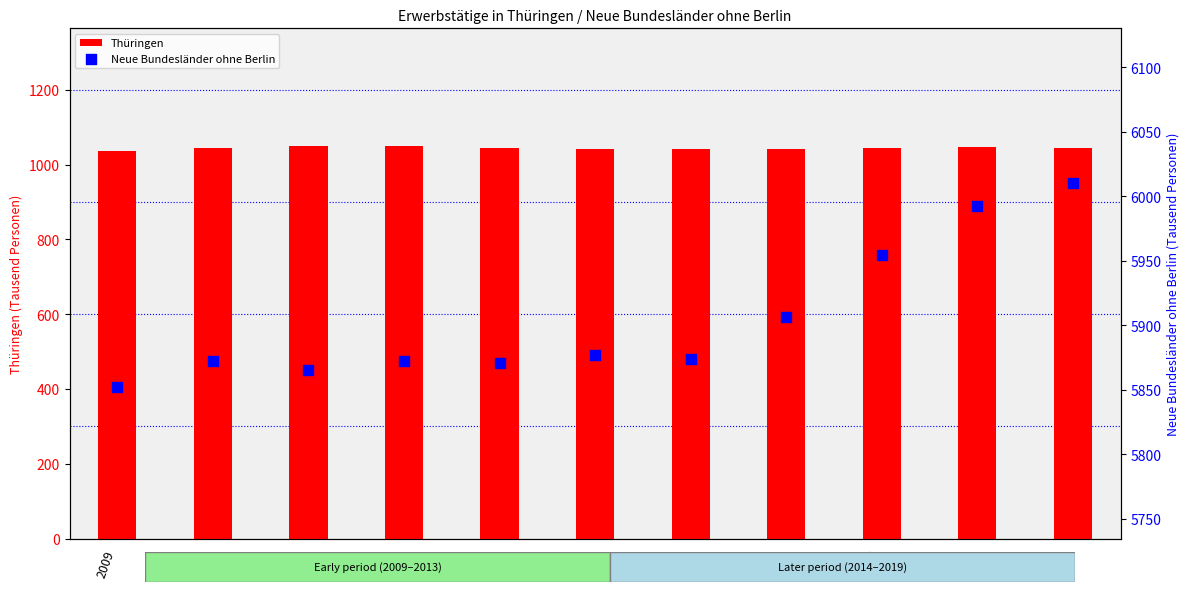

At which category is the sum across all series the highest?

2019